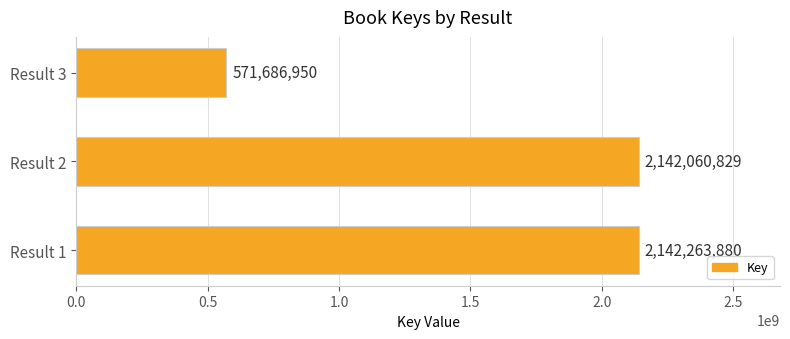

List the labels in order of value, largest first.

Result 1, Result 2, Result 3